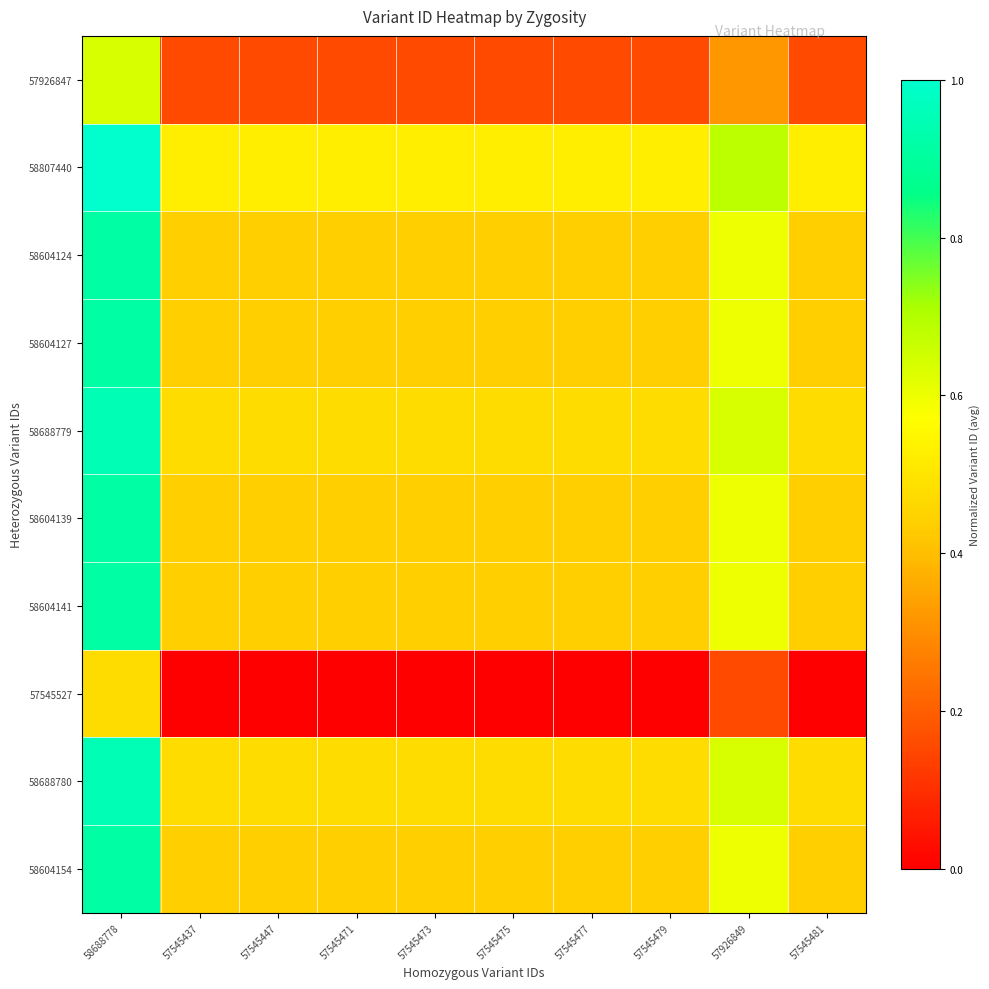

Which series changed the most between 57545477 and 57926849?

57926847